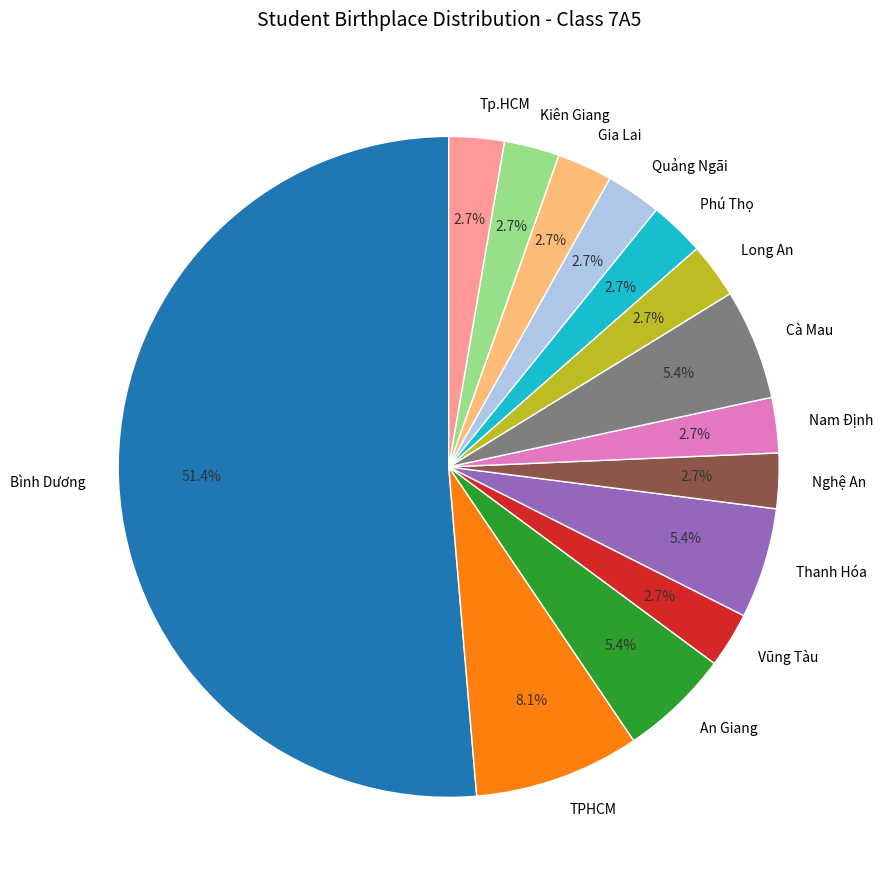

Does Thanh Hóa account for over 50% of the chart?

No